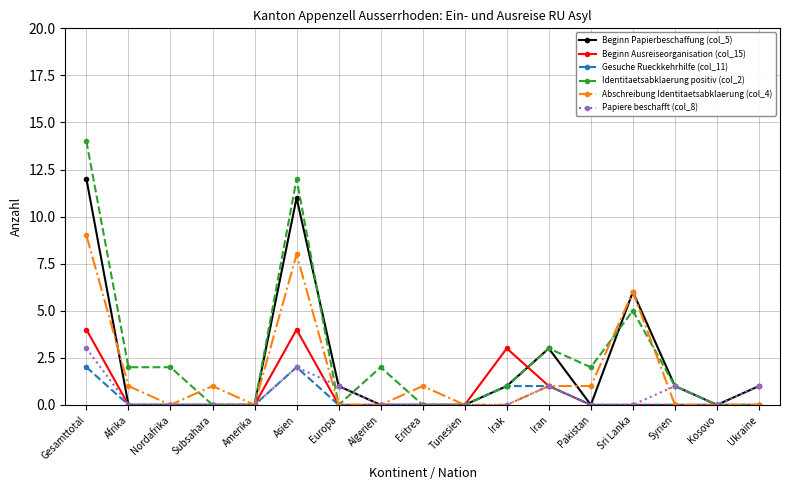

True or false: Gesuche Rueckkehrhilfe (col_11) has a value of -1 at Kosovo.

False